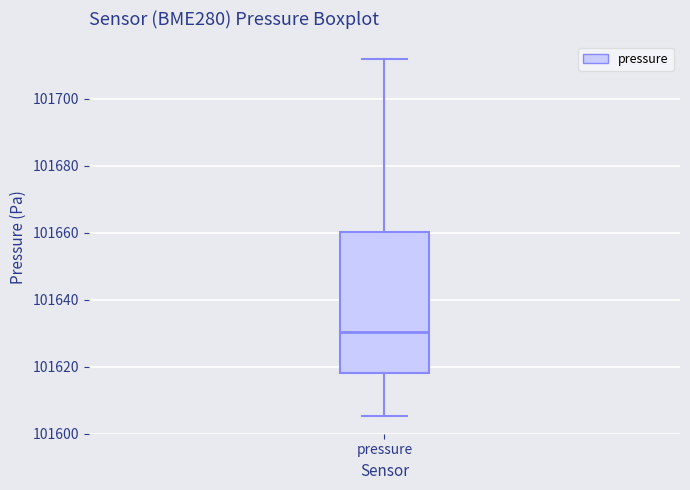

Transcribe this box plot: give where the median line is, the range the box spans, and where the two whiskers end, as read against the y-axis. The values are not printed on the chart, so give them approximately, as read against the axis.

median 101630, box 101618 to 101660, whiskers 101606 to 101712